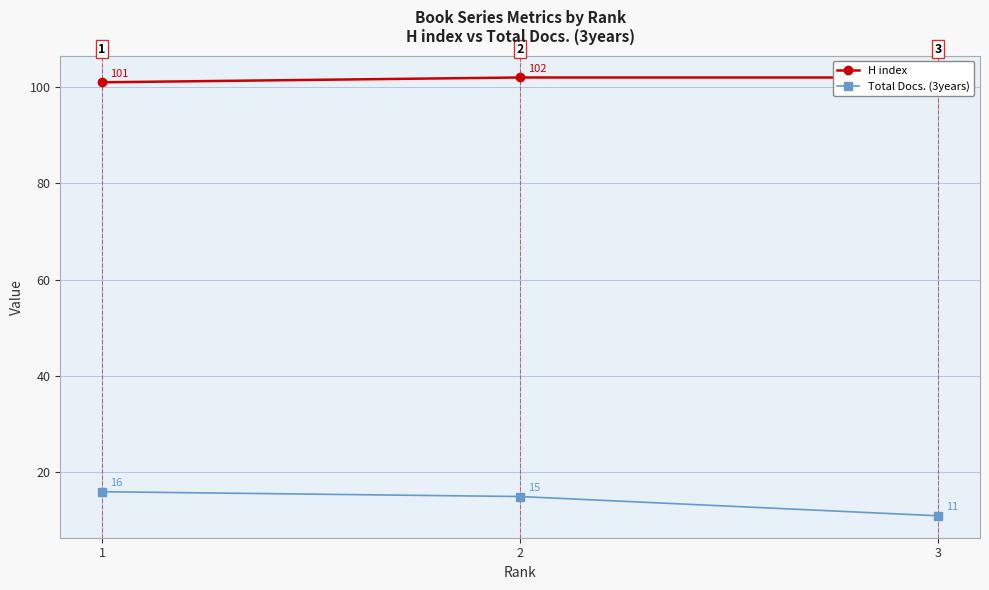

Reading left to right, what are all the values shown in this chart?

H index: 101	102	102
Total Docs. (3years): 16	15	11